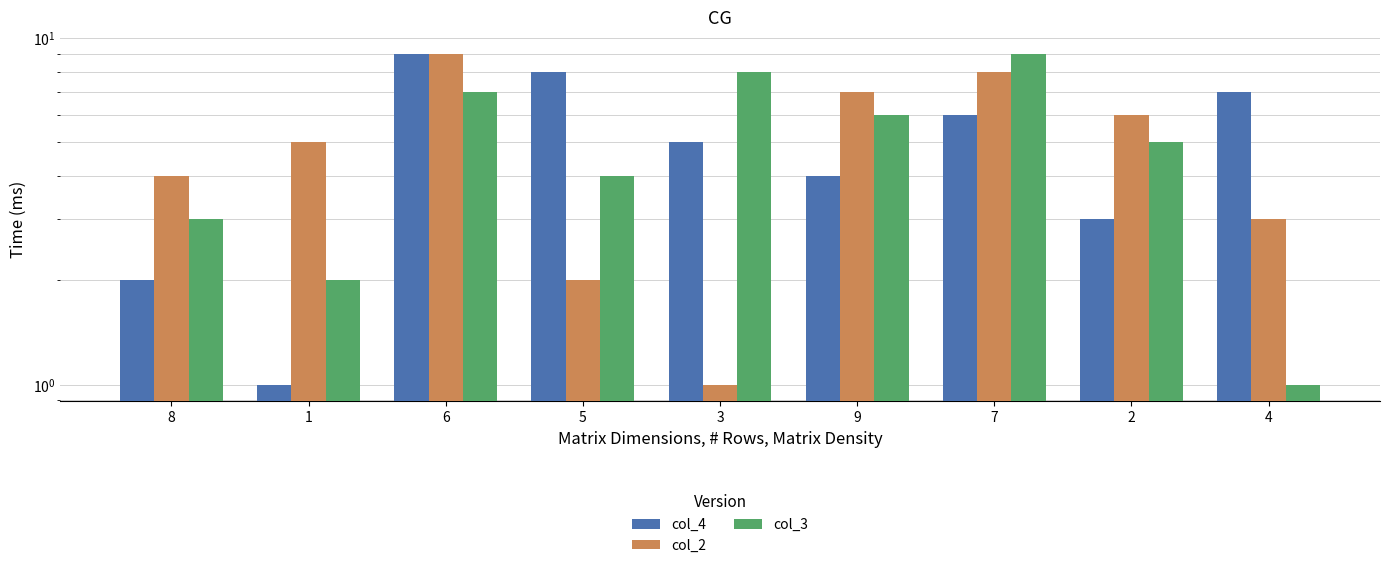

At 2, list the series in order from largest to smallest.

col_2, col_3, col_4